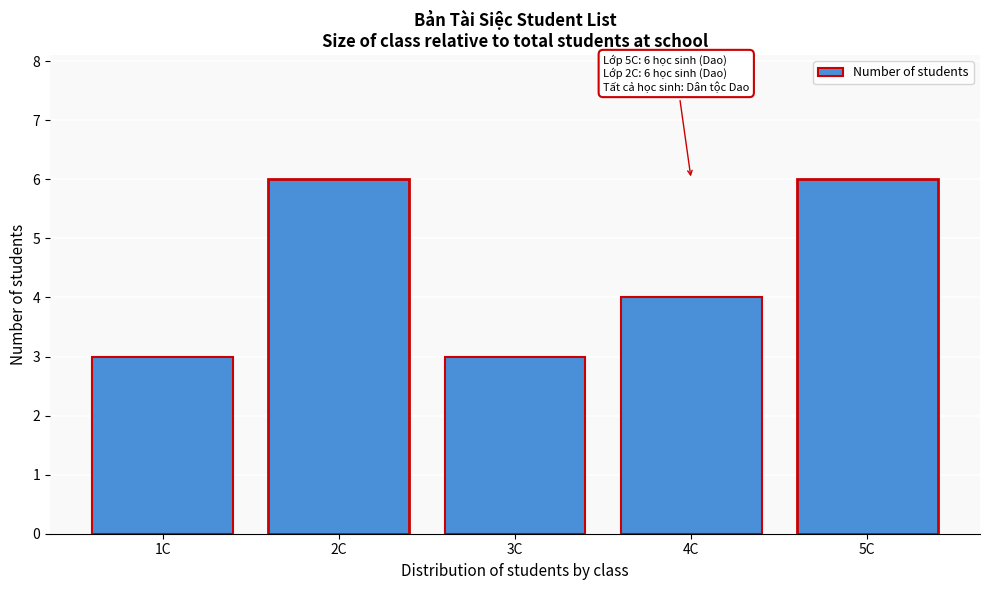

Reading left to right, list all the values displayed in this chart.

3	6	3	4	6